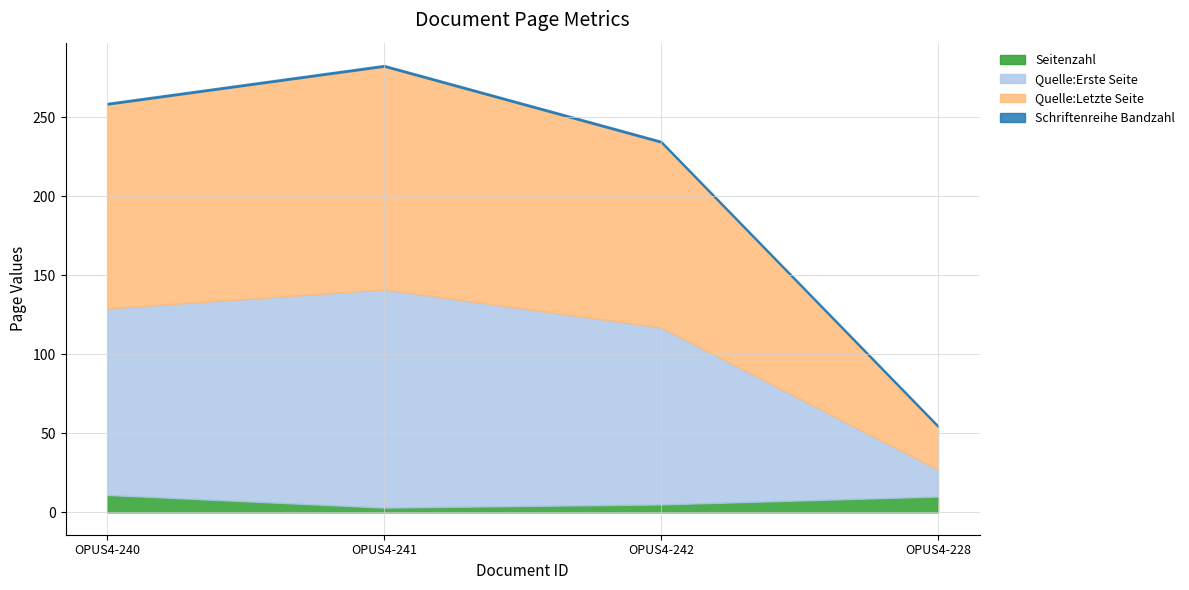

What is the difference between the highest and lowest values at OPUS4-242?

116